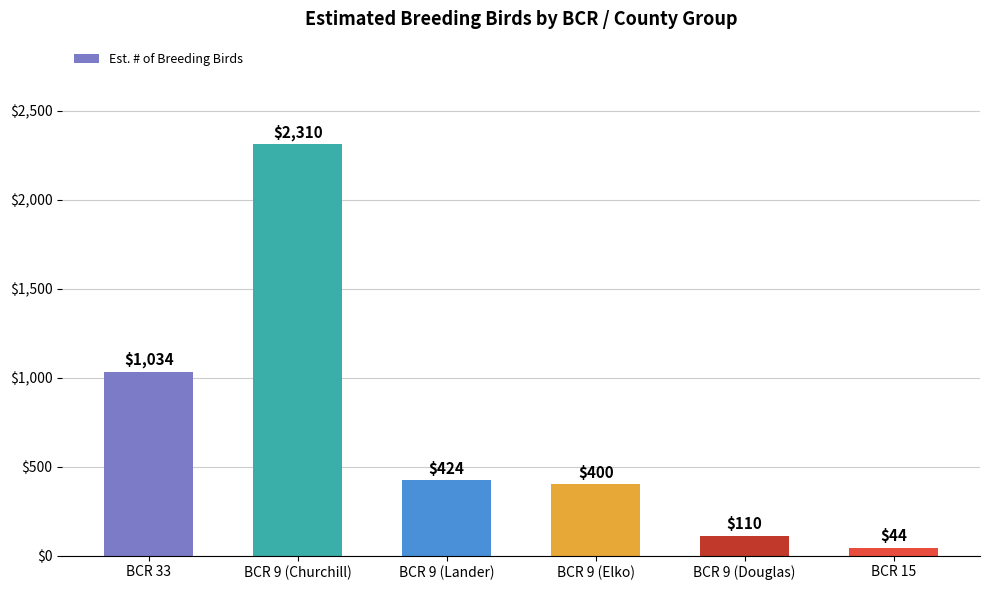

Which label corresponds to the largest value in the chart?

BCR 9 (Churchill)